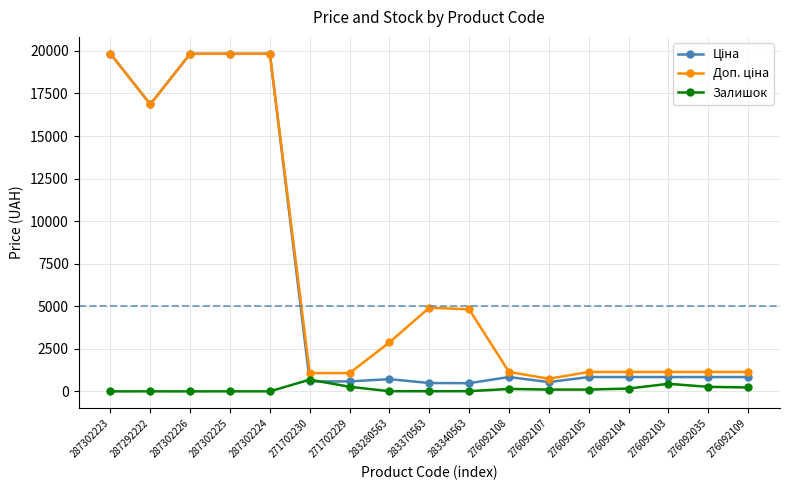

True or false: Залишок has a value of 144.0 at 276092108.

True